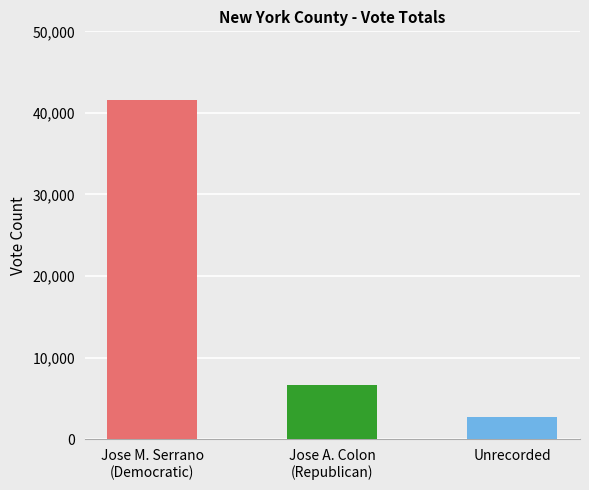

At which label is the value closest to 22143?

Jose A. Colon
(Republican)